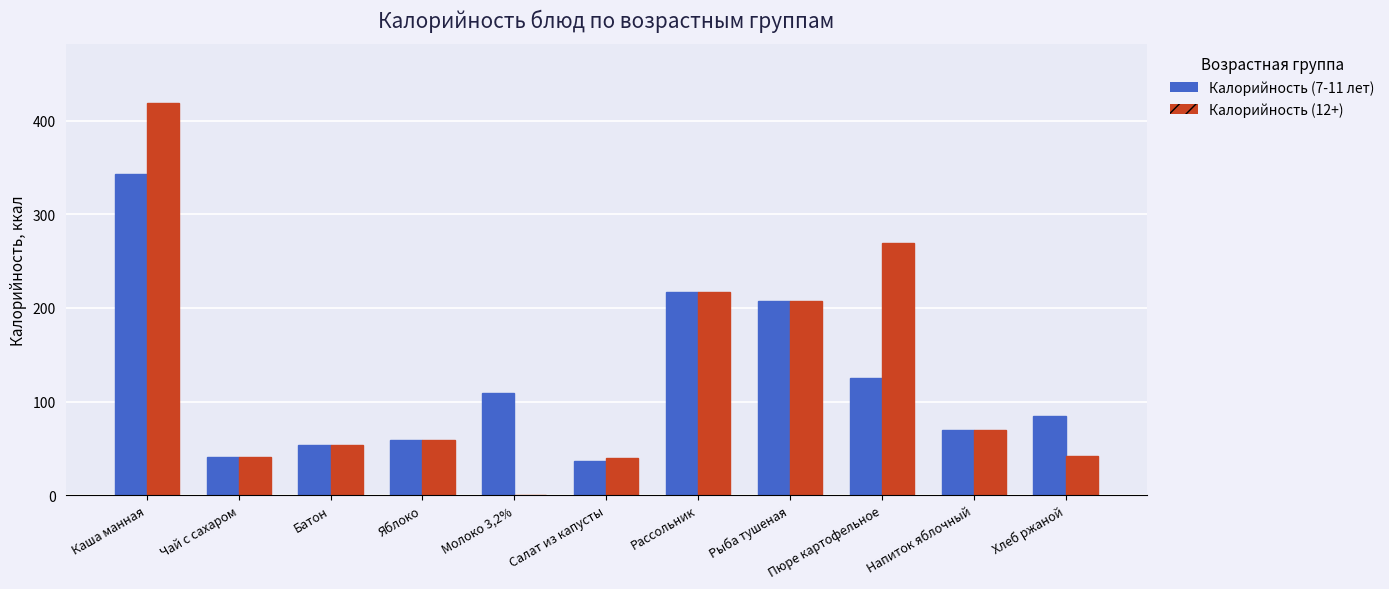

What is the average value of the Калорийность (12+) series?

128.8